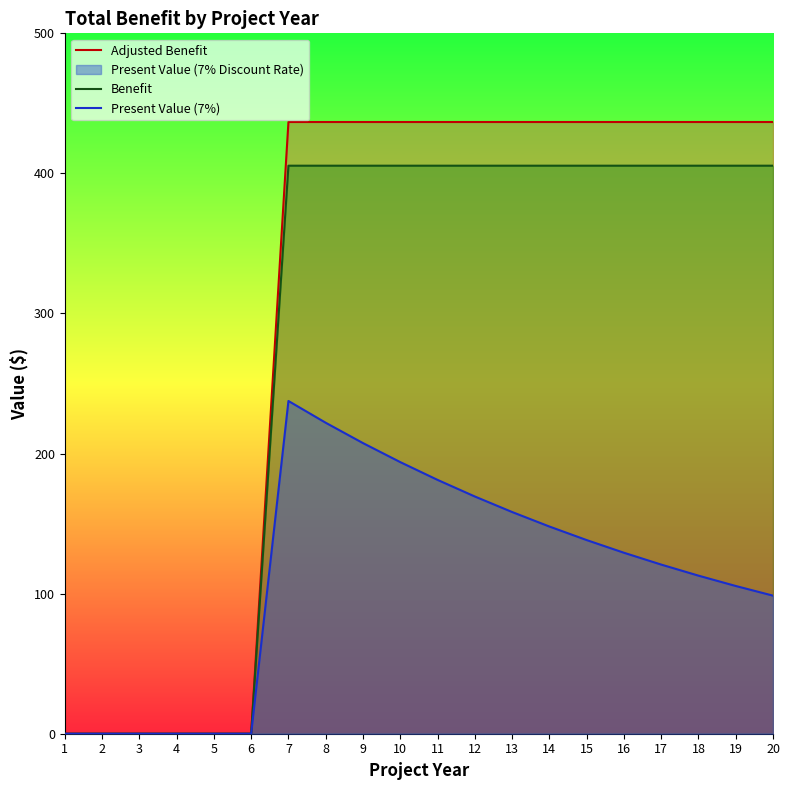

The value of Adjusted Benefit at 18 is 666.7. True or false?

False